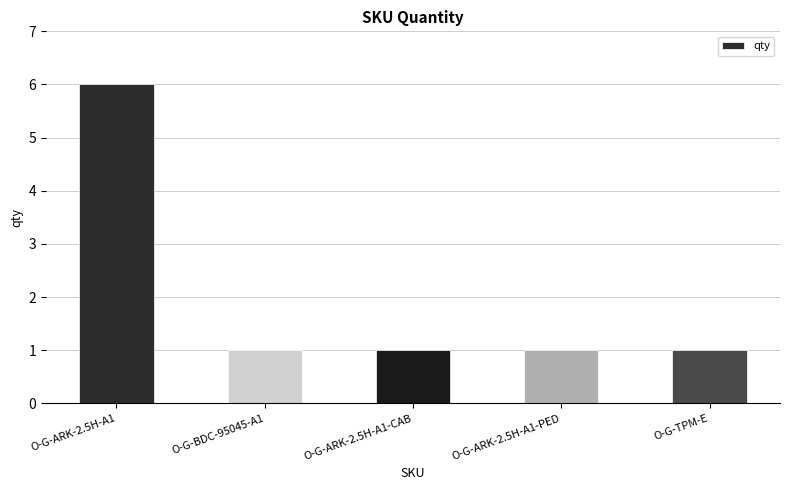

Are the bars horizontal?

No